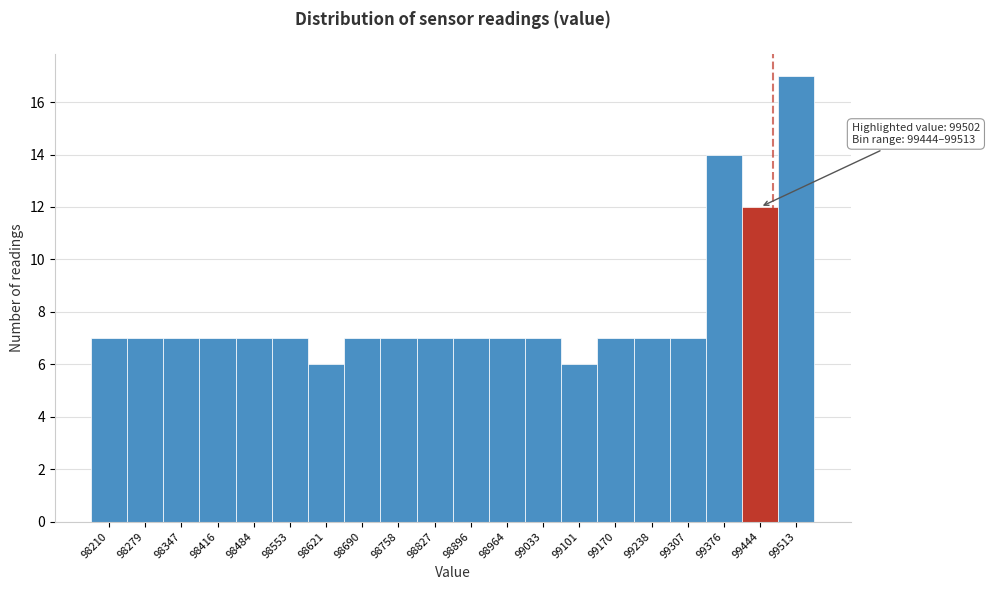

Reading left to right, extract all data points from this chart.

98210=7	98279=7	98347=7	98416=7	98484=7	98553=7	98621=6	98690=7	98758=7	98827=7	98896=7	98964=7	99033=7	99101=6	99170=7	99238=7	99307=7	99376=14	99444=12	99513=17